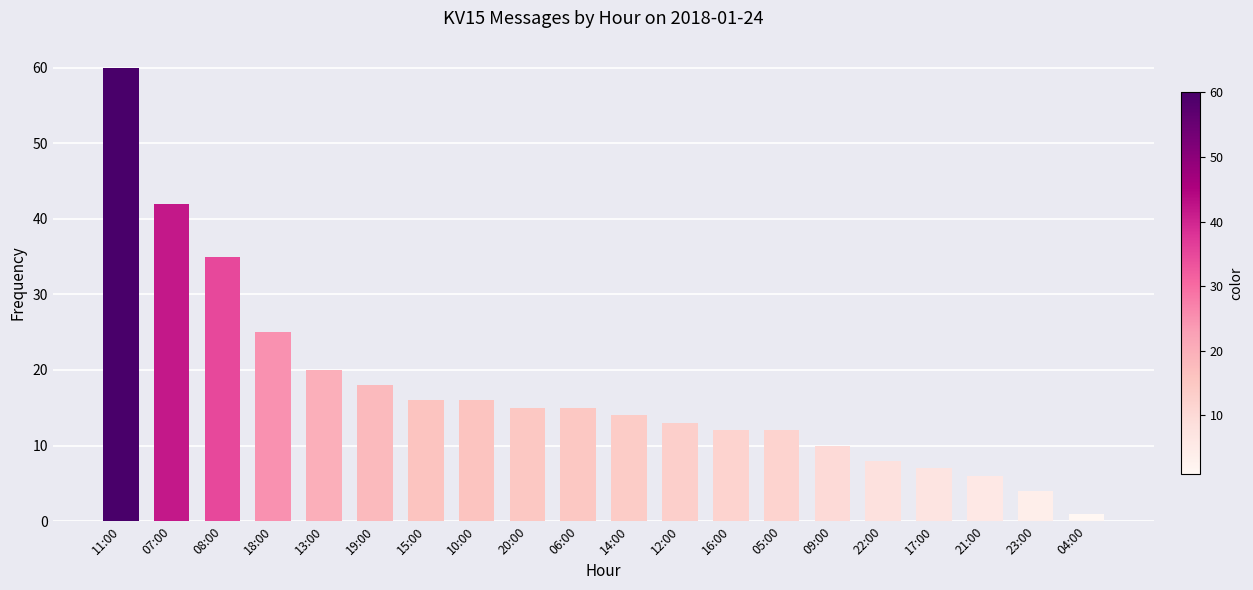

How many data points does each series have?

20